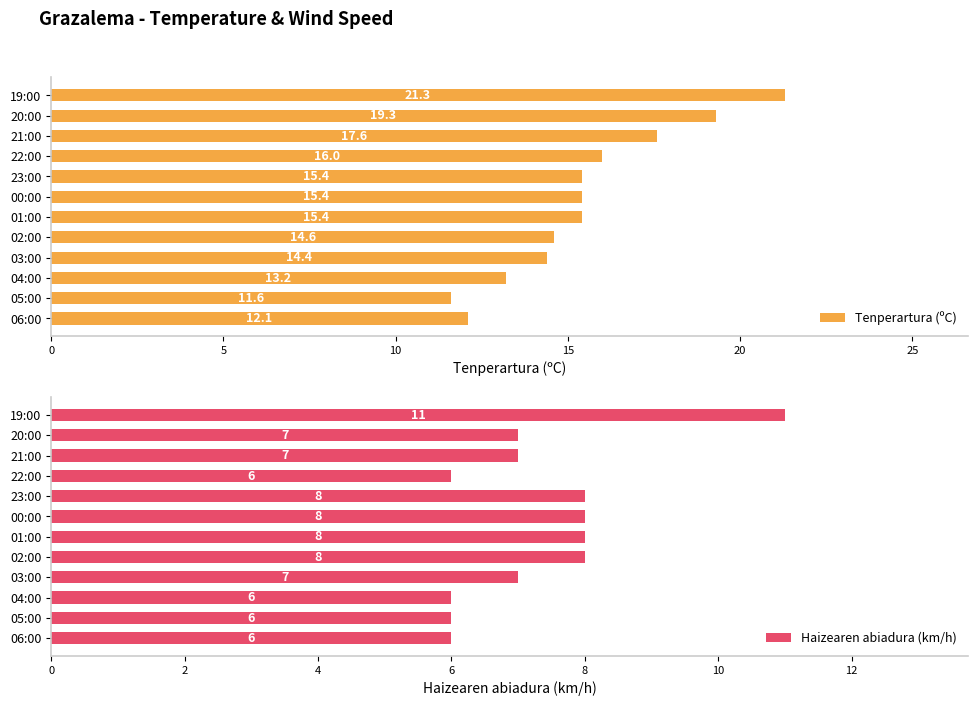

How many data points does each series have?

12